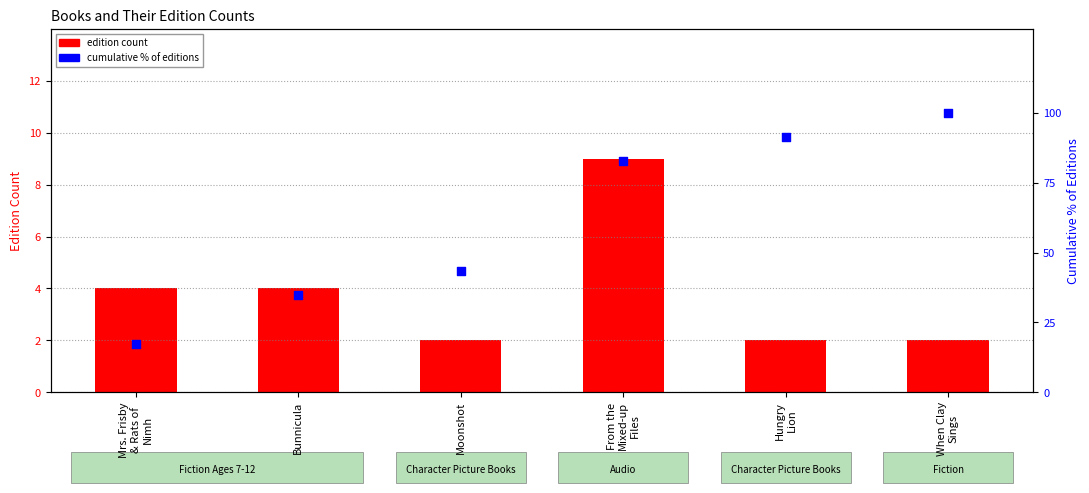

At how many categories does at least one series exceed 77?

3